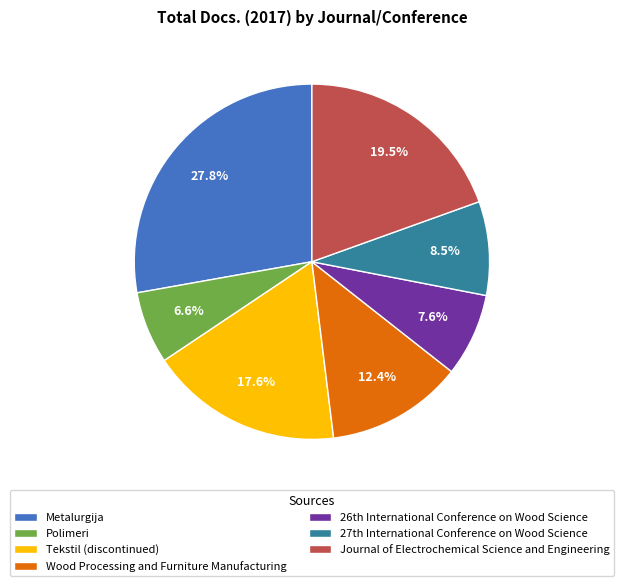

To the nearest percent, what is the difference between the Polimeri and Wood Processing and Furniture Manufacturing slice percentages?

6%